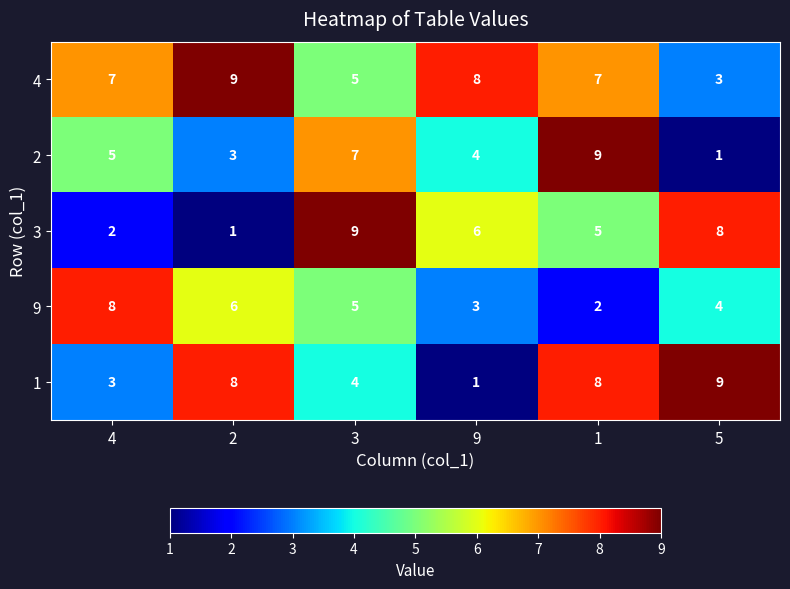

Which series changed the most between 2 and 5?

3